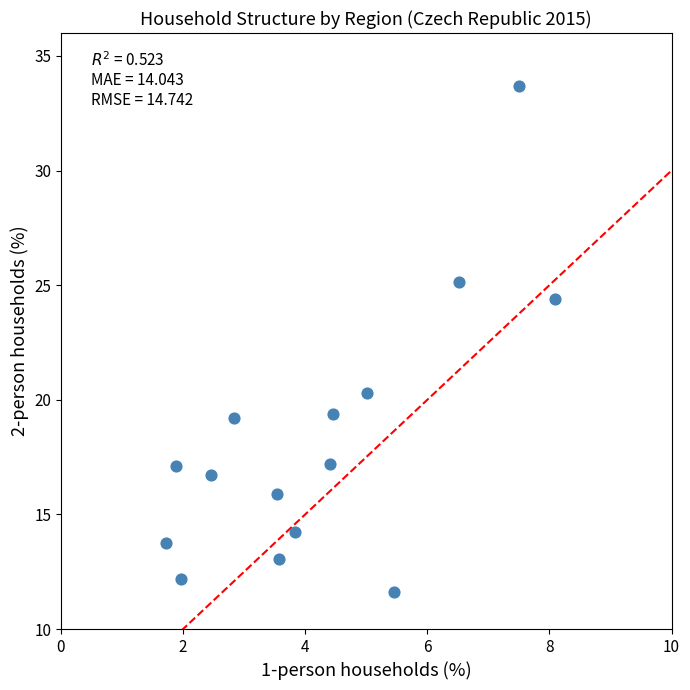

What Y value in the scatter plot is closest to 22?

20.3